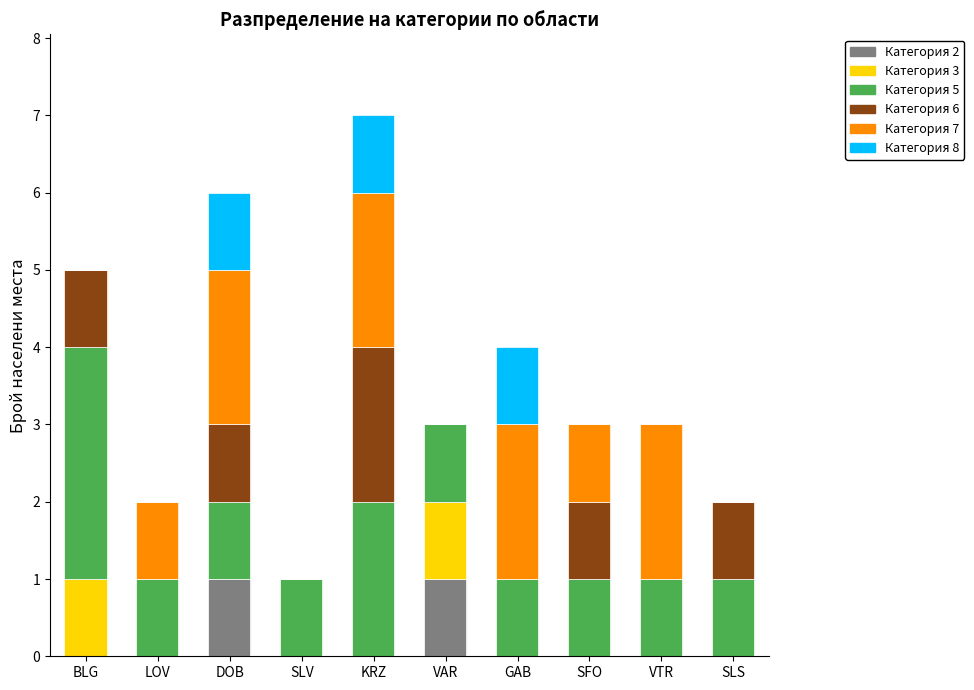

At which category is the sum across all series the highest?

KRZ